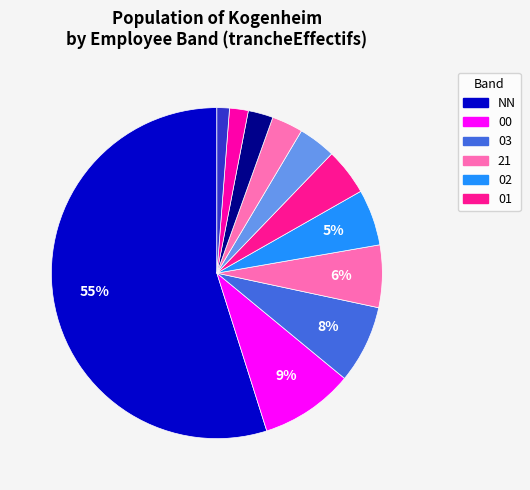

How many segments does this pie chart have?

11